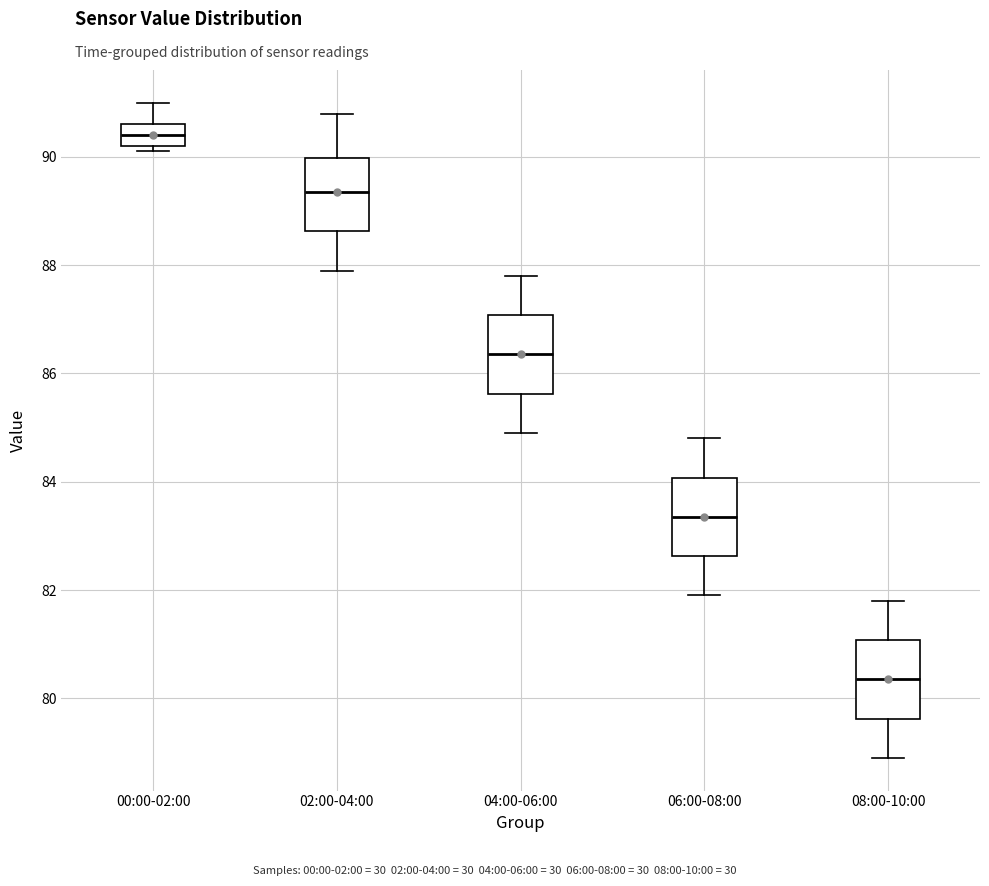

Which box has the highest median line?

00:00-02:00